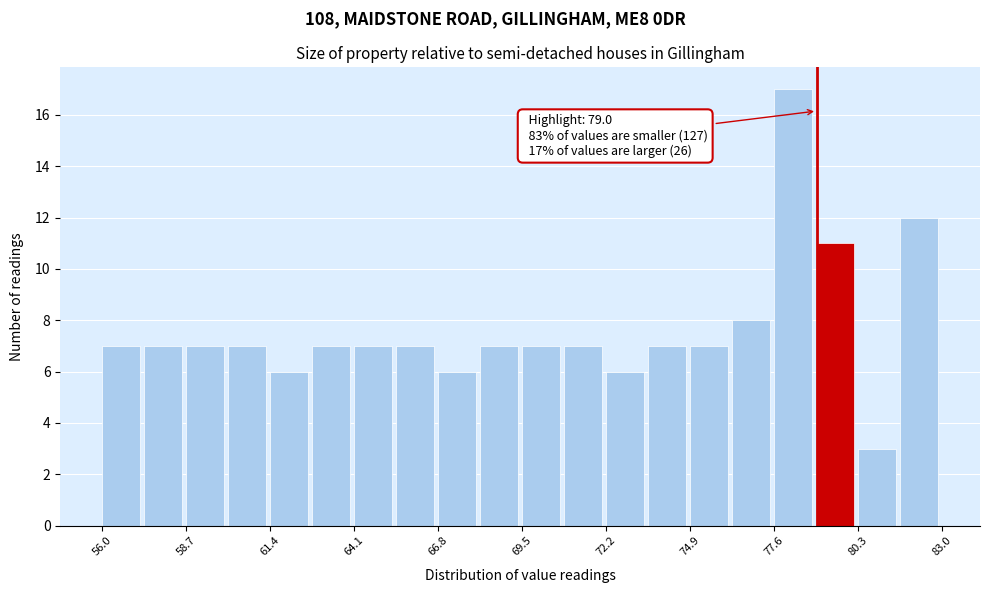

Read against the x-axis, roughly where is the centre of the tallest bar?

78.0